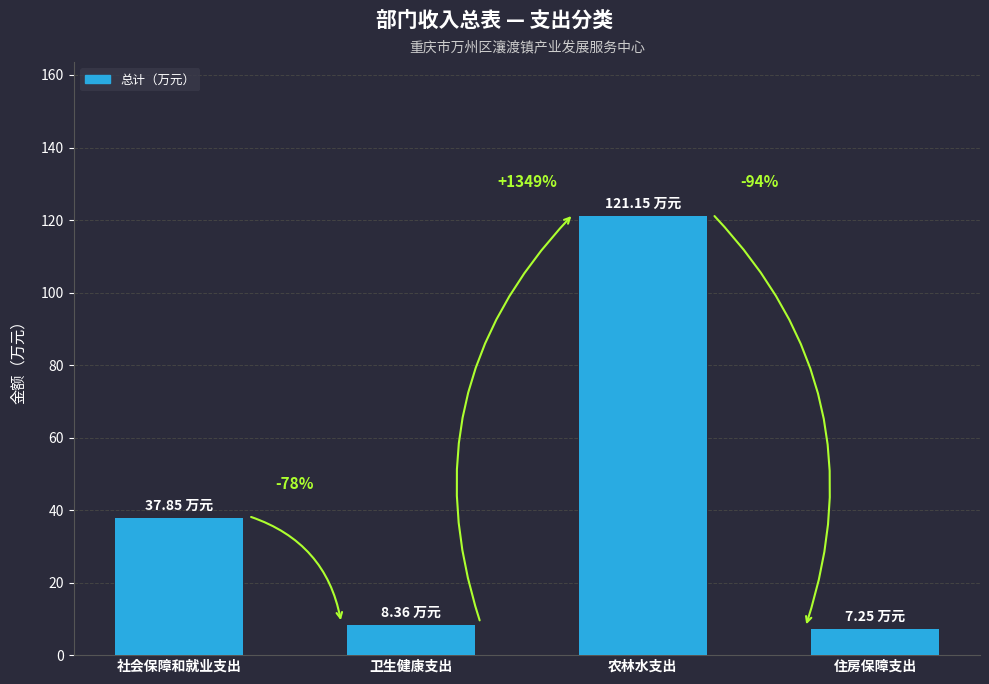

How many bars are there in total?

4